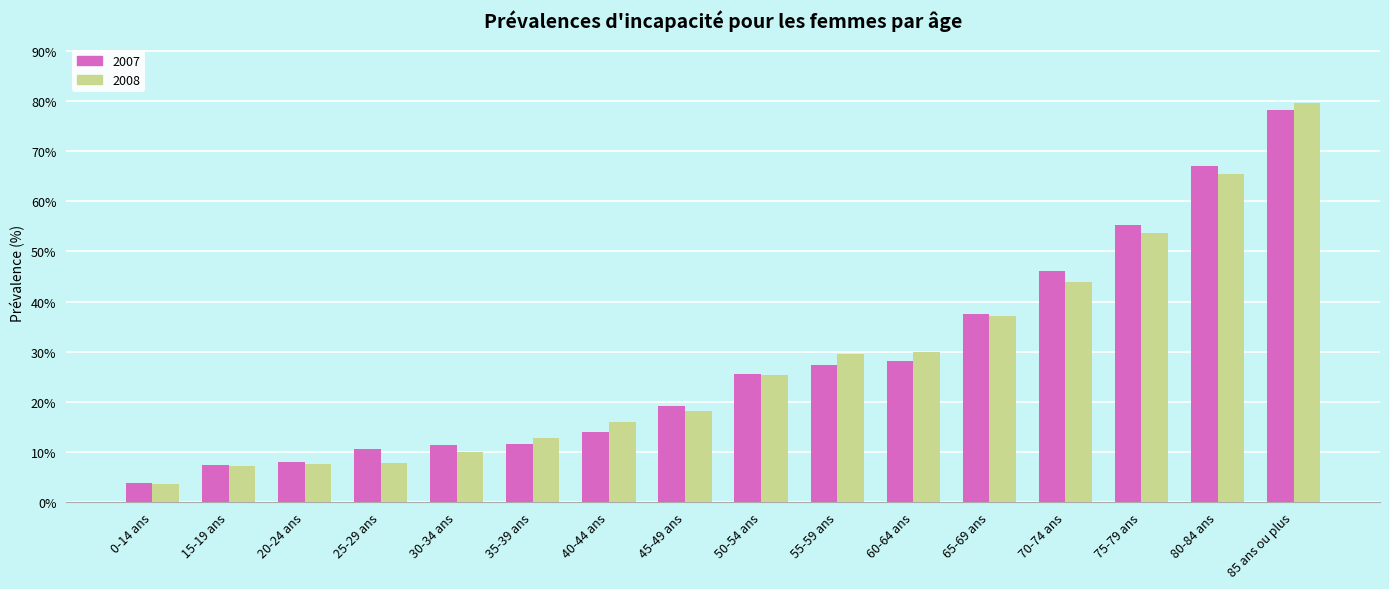

What is the difference between the maximum and minimum values in the 2007 series?

74.5